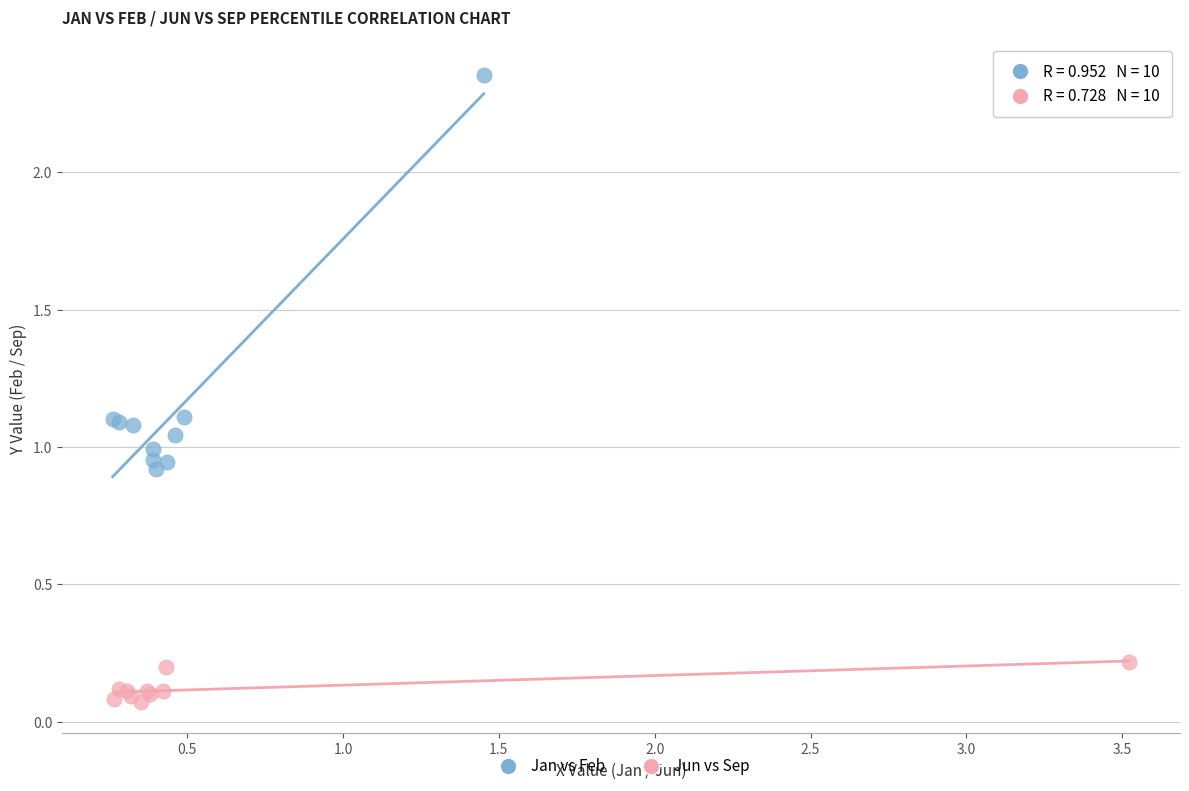

Which series contains the highest Y value?

Jan vs Feb